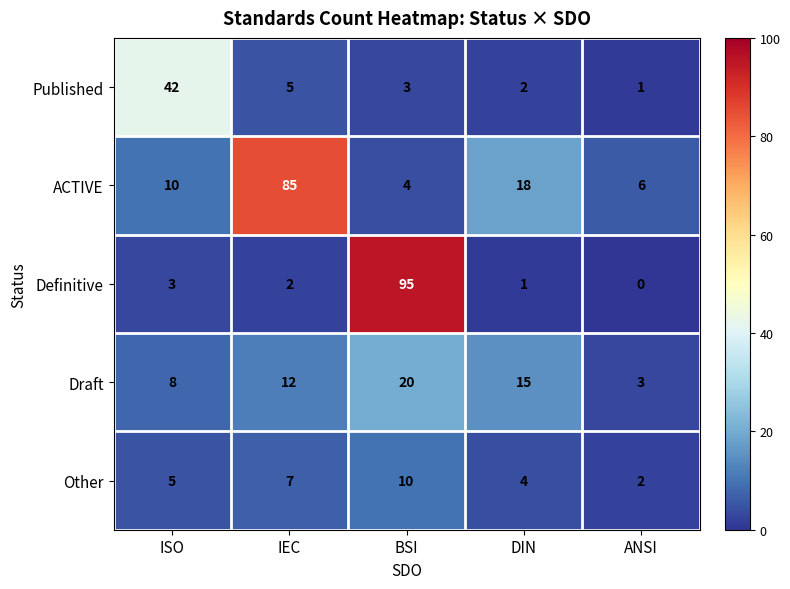

Between IEC and BSI, which series saw the biggest shift?

Definitive